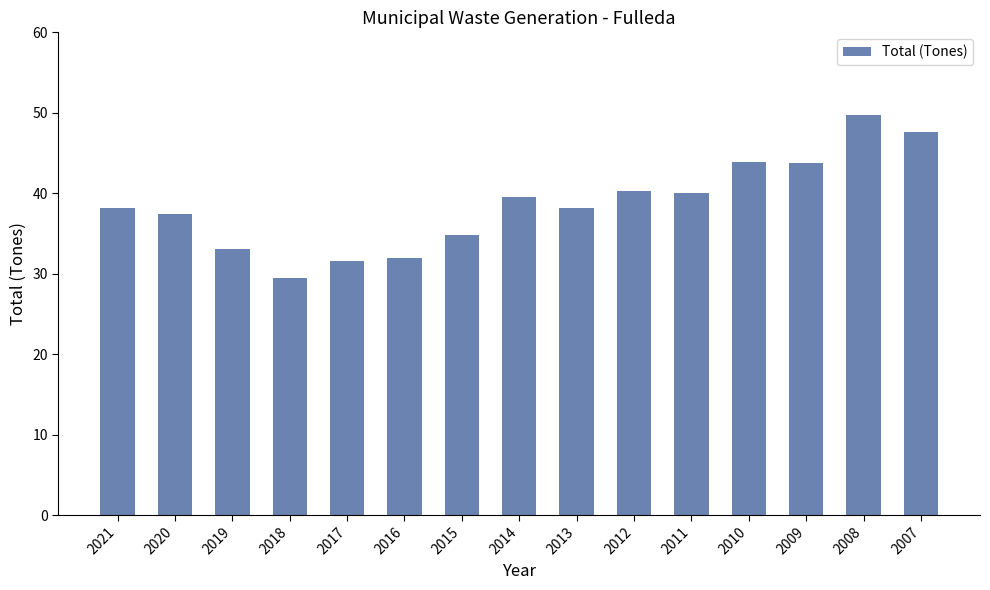

What is the difference between the second highest and second lowest values?

16.1